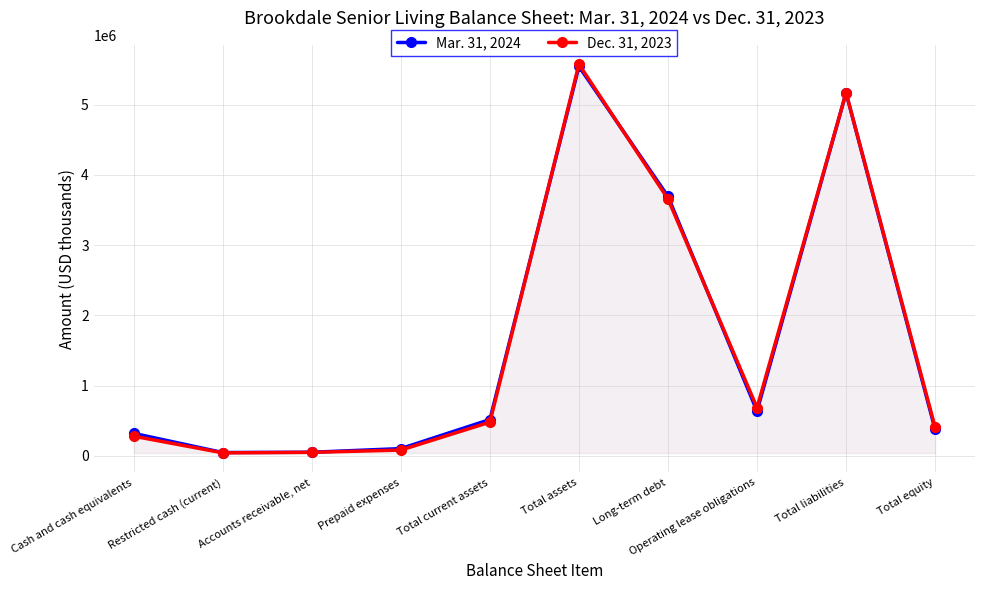

How many interior local valleys does the Dec. 31, 2023 series have?

2